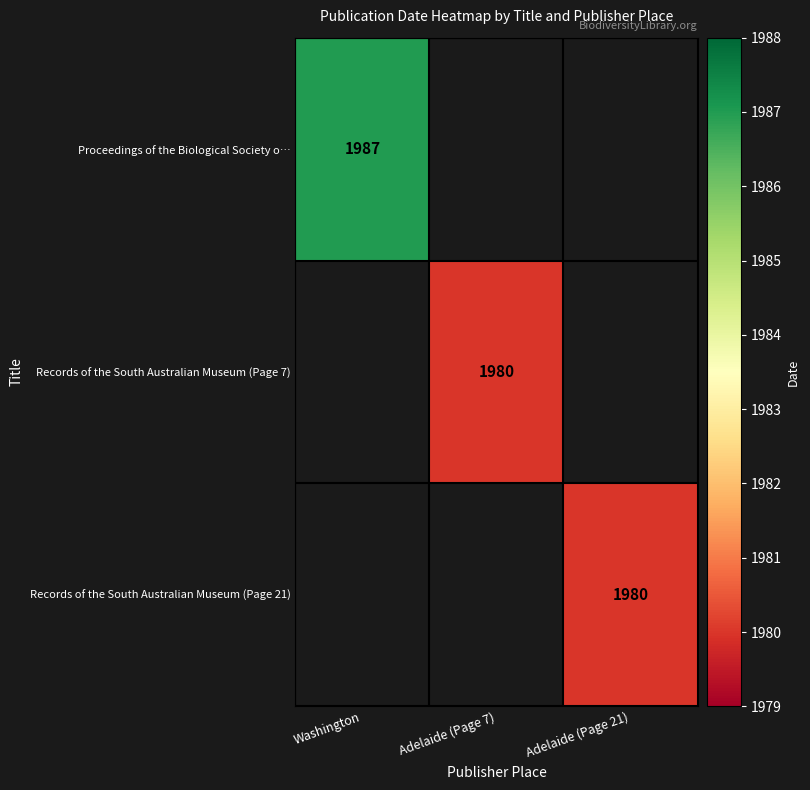

The value of Proceedings of the Biological Society o… at Washington is 1987. True or false?

True